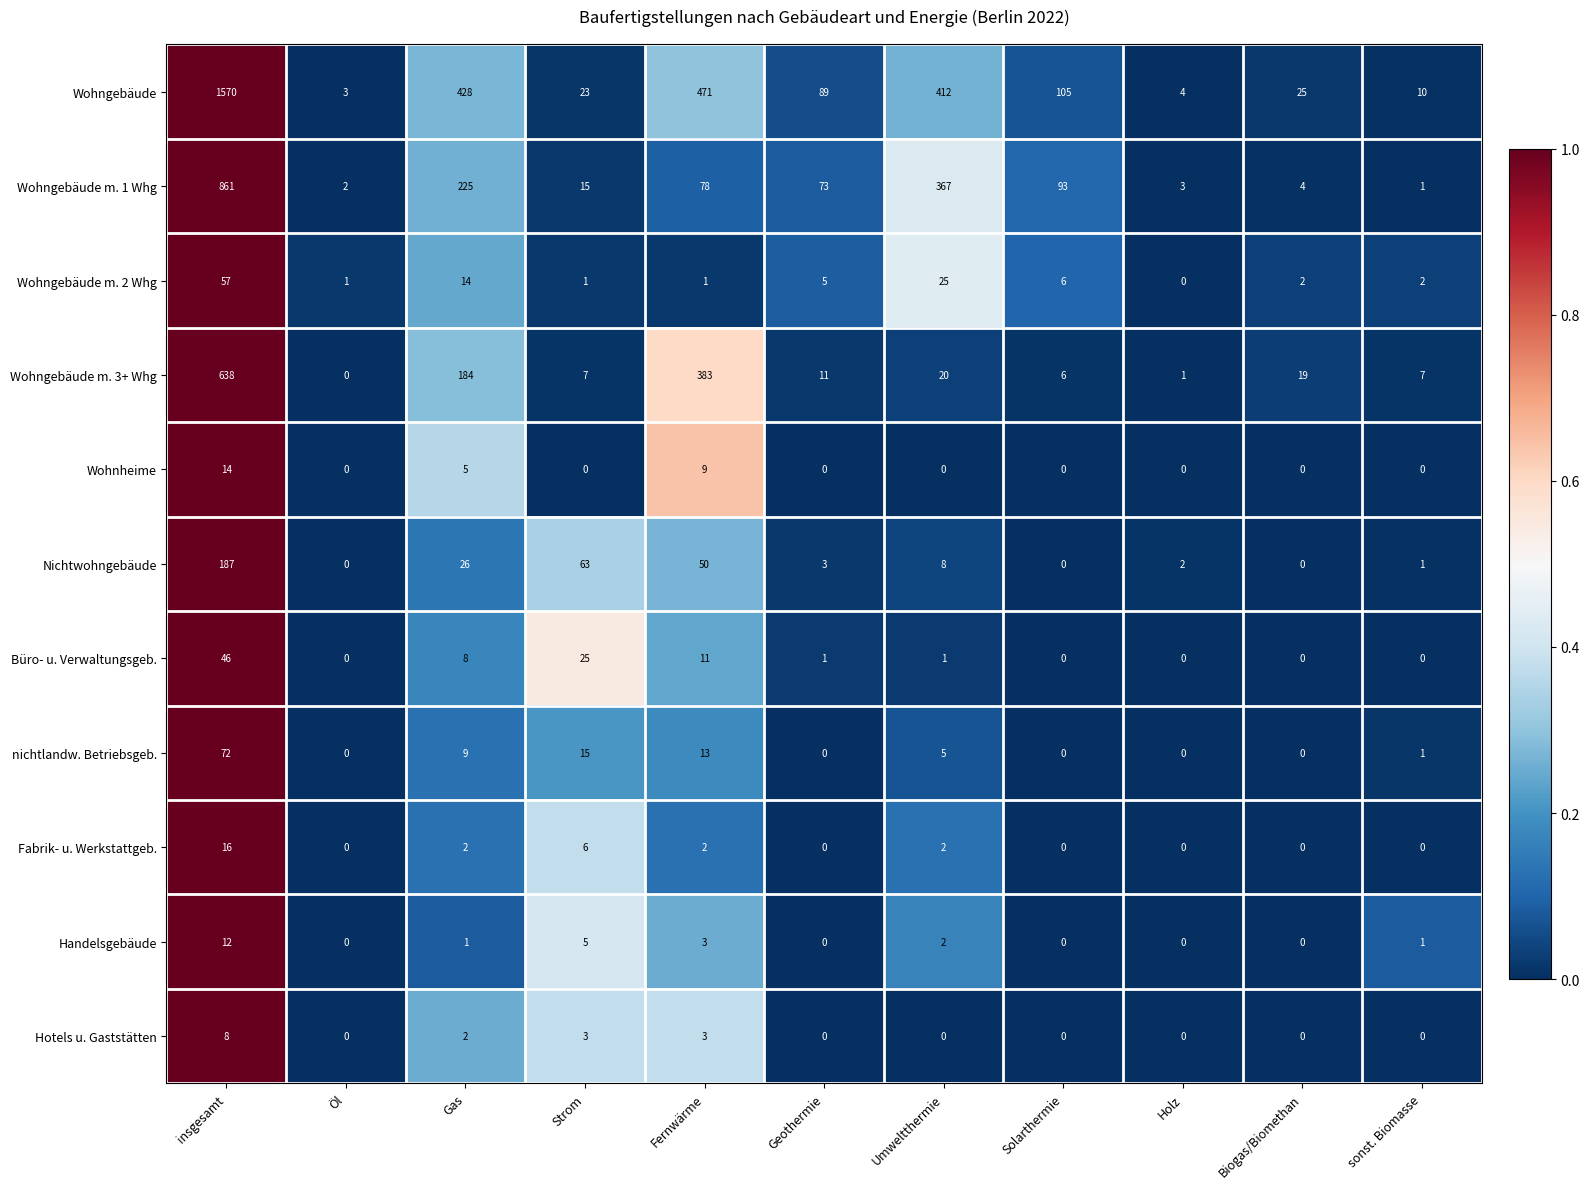

What is the difference between the maximum and second lowest values in the Wohngebäude m. 3+ Whg series?

637